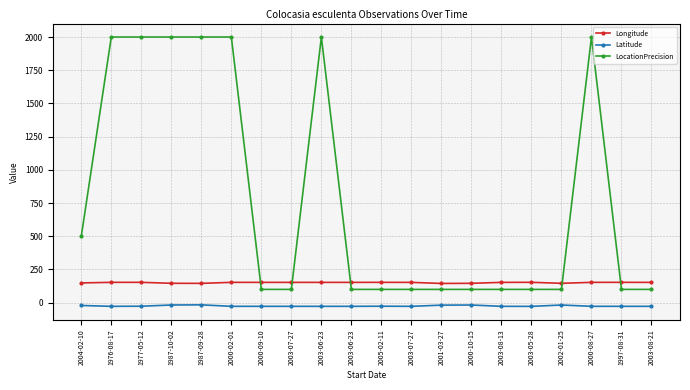

Reading right to left, transcribe all the data shown in this chart.

Longitude: 152.8	153.1	153.0	145.7	153.2	152.8	145.7	144.7	152.8	153.0	152.8	152.8	152.7	152.9	153.0	145.3	145.8	153.1	153.1	148.6
Latitude: -27.6	-27.6	-27.4	-17.6	-27.9	-27.6	-17.6	-18.7	-27.6	-26.7	-27.6	-27.6	-27.6	-27.6	-27.4	-16.4	-17.5	-26.7	-27.6	-21.1
LocationPrecision: 100.0	100.0	2000.0	100.0	100.0	100.0	100.0	100.0	100.0	100.0	100.0	2000.0	100.0	100.0	2000.0	2000.0	2000.0	2000.0	2000.0	500.0